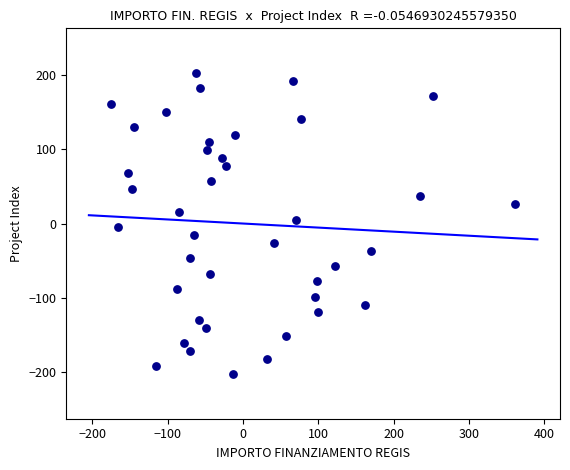

What is the range of Y values (max minus min)?

405.4